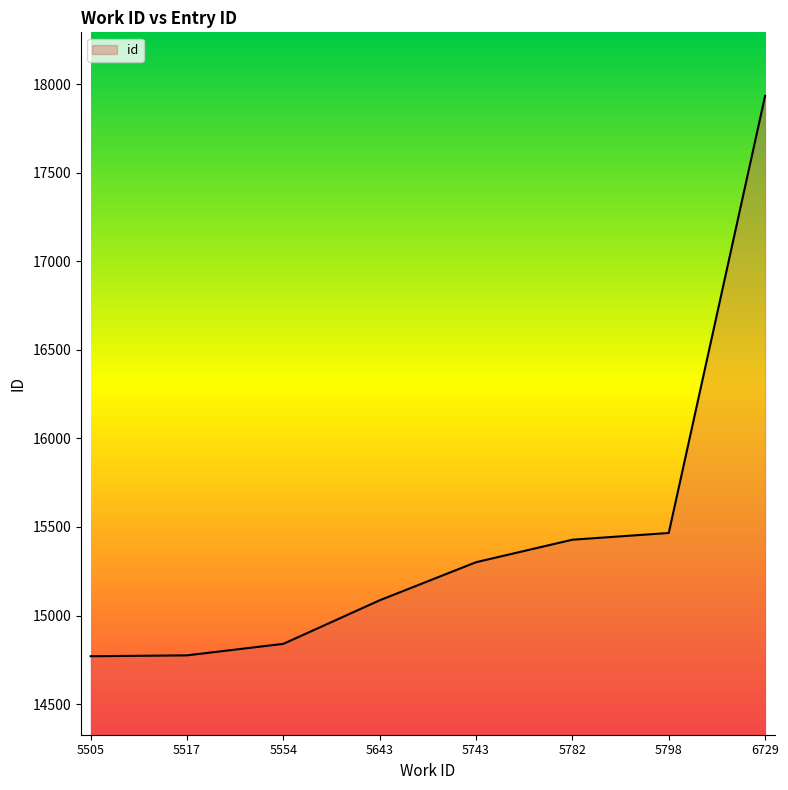

What is the smallest value displayed?

14770